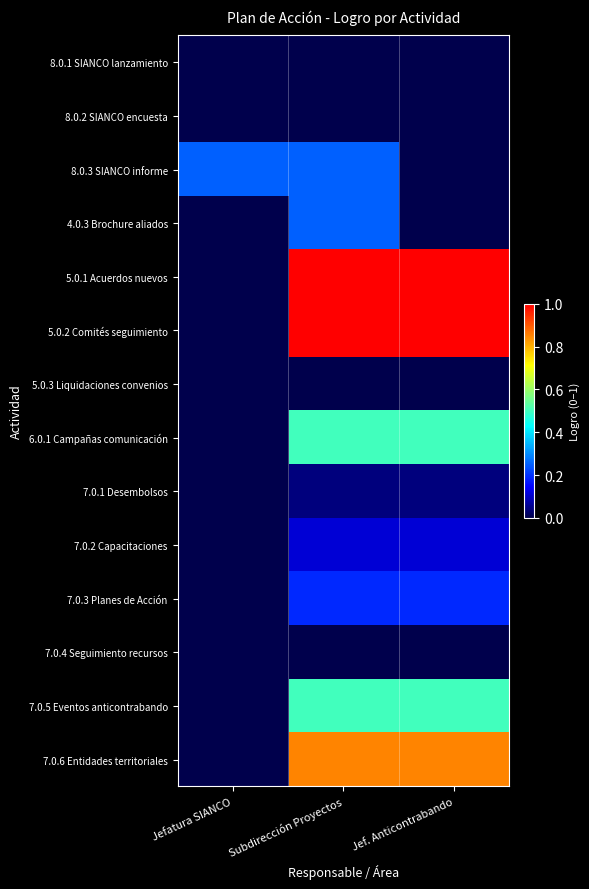

Which category has the highest value across all series?

Subdirección Proyectos